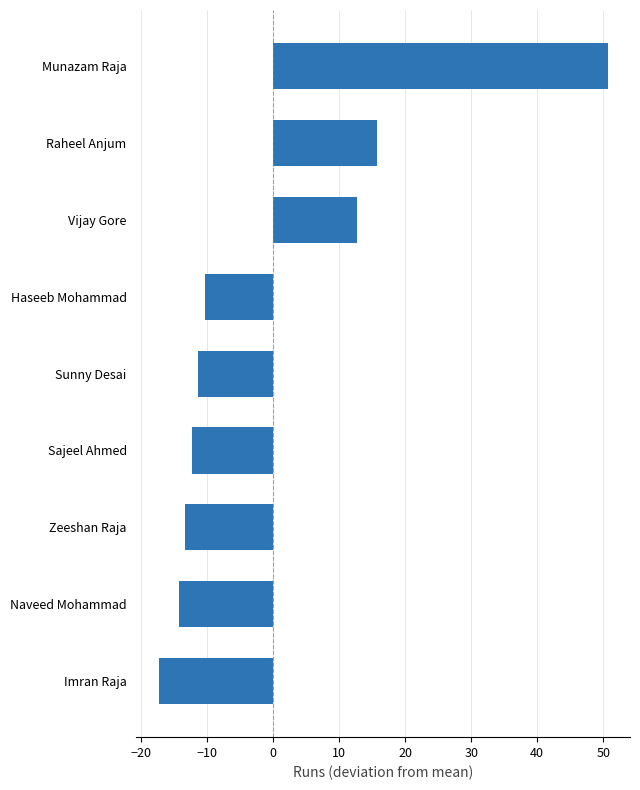

At which category does the chart reach its peak across all series?

Munazam Raja